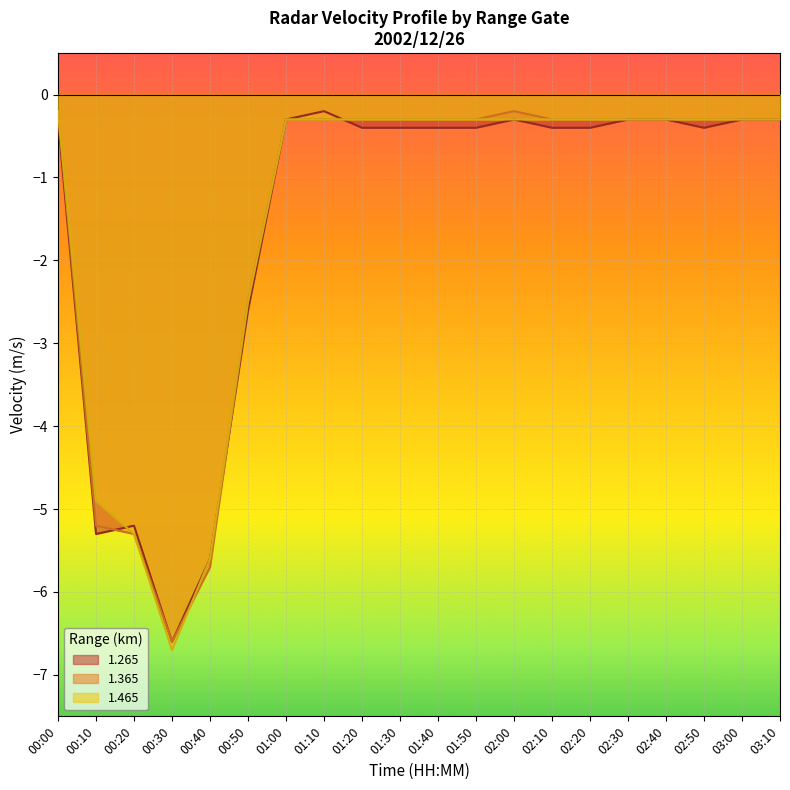

Reading right to left, extract all data points from this chart.

1.265: 03:10=-0.3	03:00=-0.3	02:50=-0.4	02:40=-0.3	02:30=-0.3	02:20=-0.4	02:10=-0.4	02:00=-0.3	01:50=-0.4	01:40=-0.4	01:30=-0.4	01:20=-0.4	01:10=-0.2	01:00=-0.3	00:50=-2.6	00:40=-5.6	00:30=-6.6	00:20=-5.2	00:10=-5.3	00:00=-0.3
1.365: 03:10=-0.3	03:00=-0.3	02:50=-0.3	02:40=-0.3	02:30=-0.3	02:20=-0.3	02:10=-0.3	02:00=-0.2	01:50=-0.3	01:40=-0.3	01:30=-0.3	01:20=-0.3	01:10=-0.3	01:00=-0.3	00:50=-2.5	00:40=-5.7	00:30=-6.6	00:20=-5.3	00:10=-5.2	00:00=-0.2
1.465: 03:10=-0.3	03:00=-0.3	02:50=-0.3	02:40=-0.3	02:30=-0.3	02:20=-0.3	02:10=-0.3	02:00=-0.3	01:50=-0.3	01:40=-0.3	01:30=-0.3	01:20=-0.3	01:10=-0.3	01:00=-0.3	00:50=-2.5	00:40=-5.6	00:30=-6.7	00:20=-5.3	00:10=-4.9	00:00=-0.2